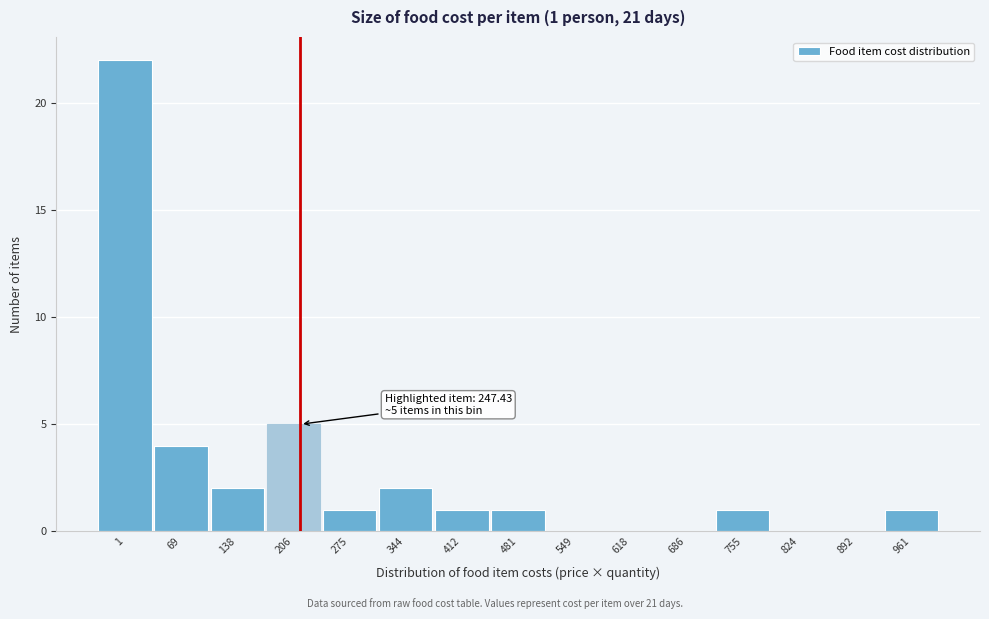

Reading left to right, what are all the values shown in this chart?

1=22	69=4	138=2	206=5	275=1	344=2	412=1	481=1	549=0	618=0	686=0	755=1	824=0	892=0	961=1